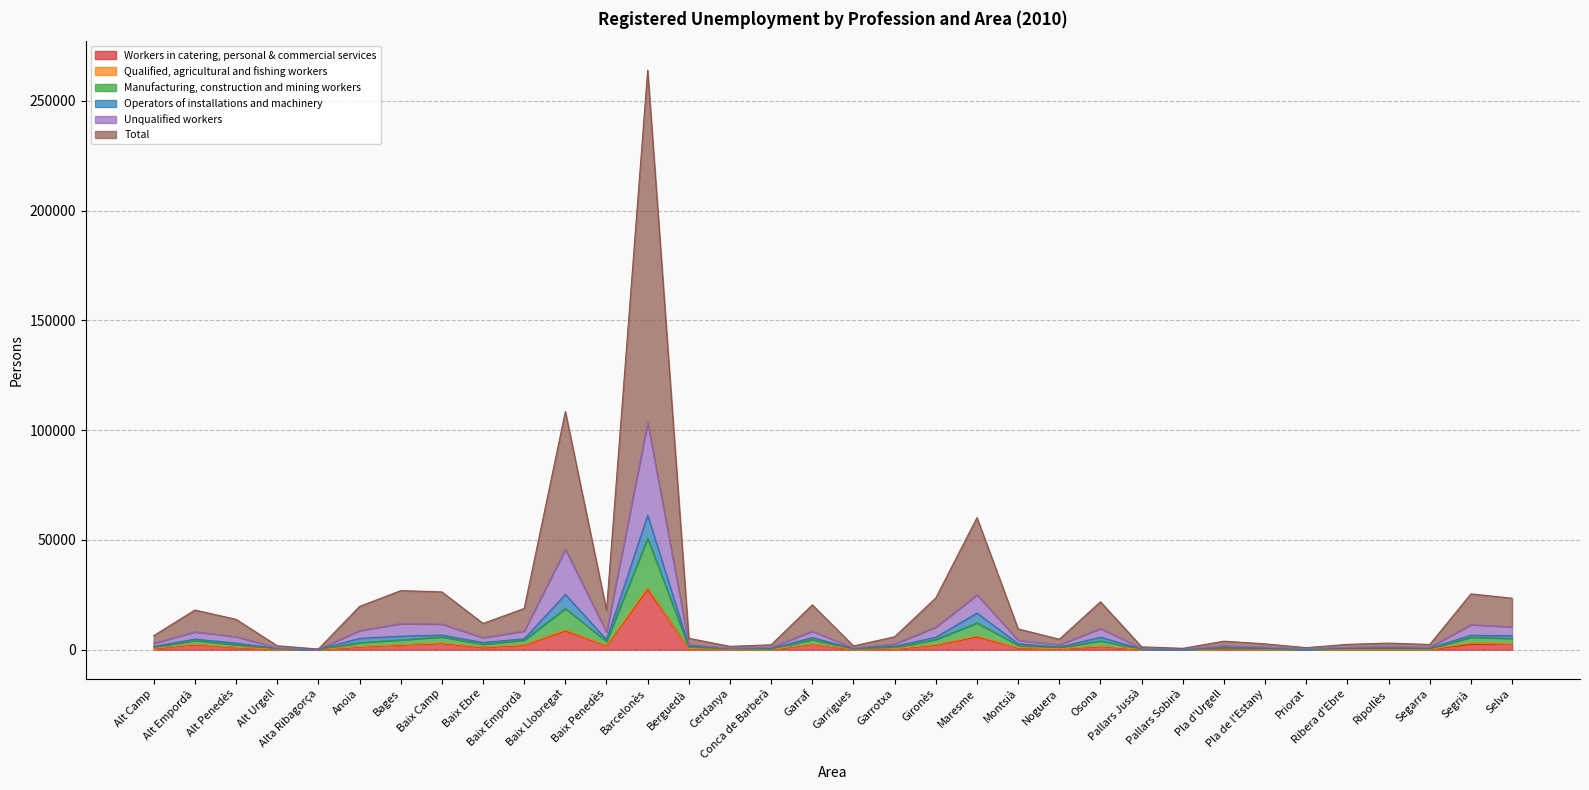

What is the highest value of the Workers in catering, personal & commercial services series?

27354